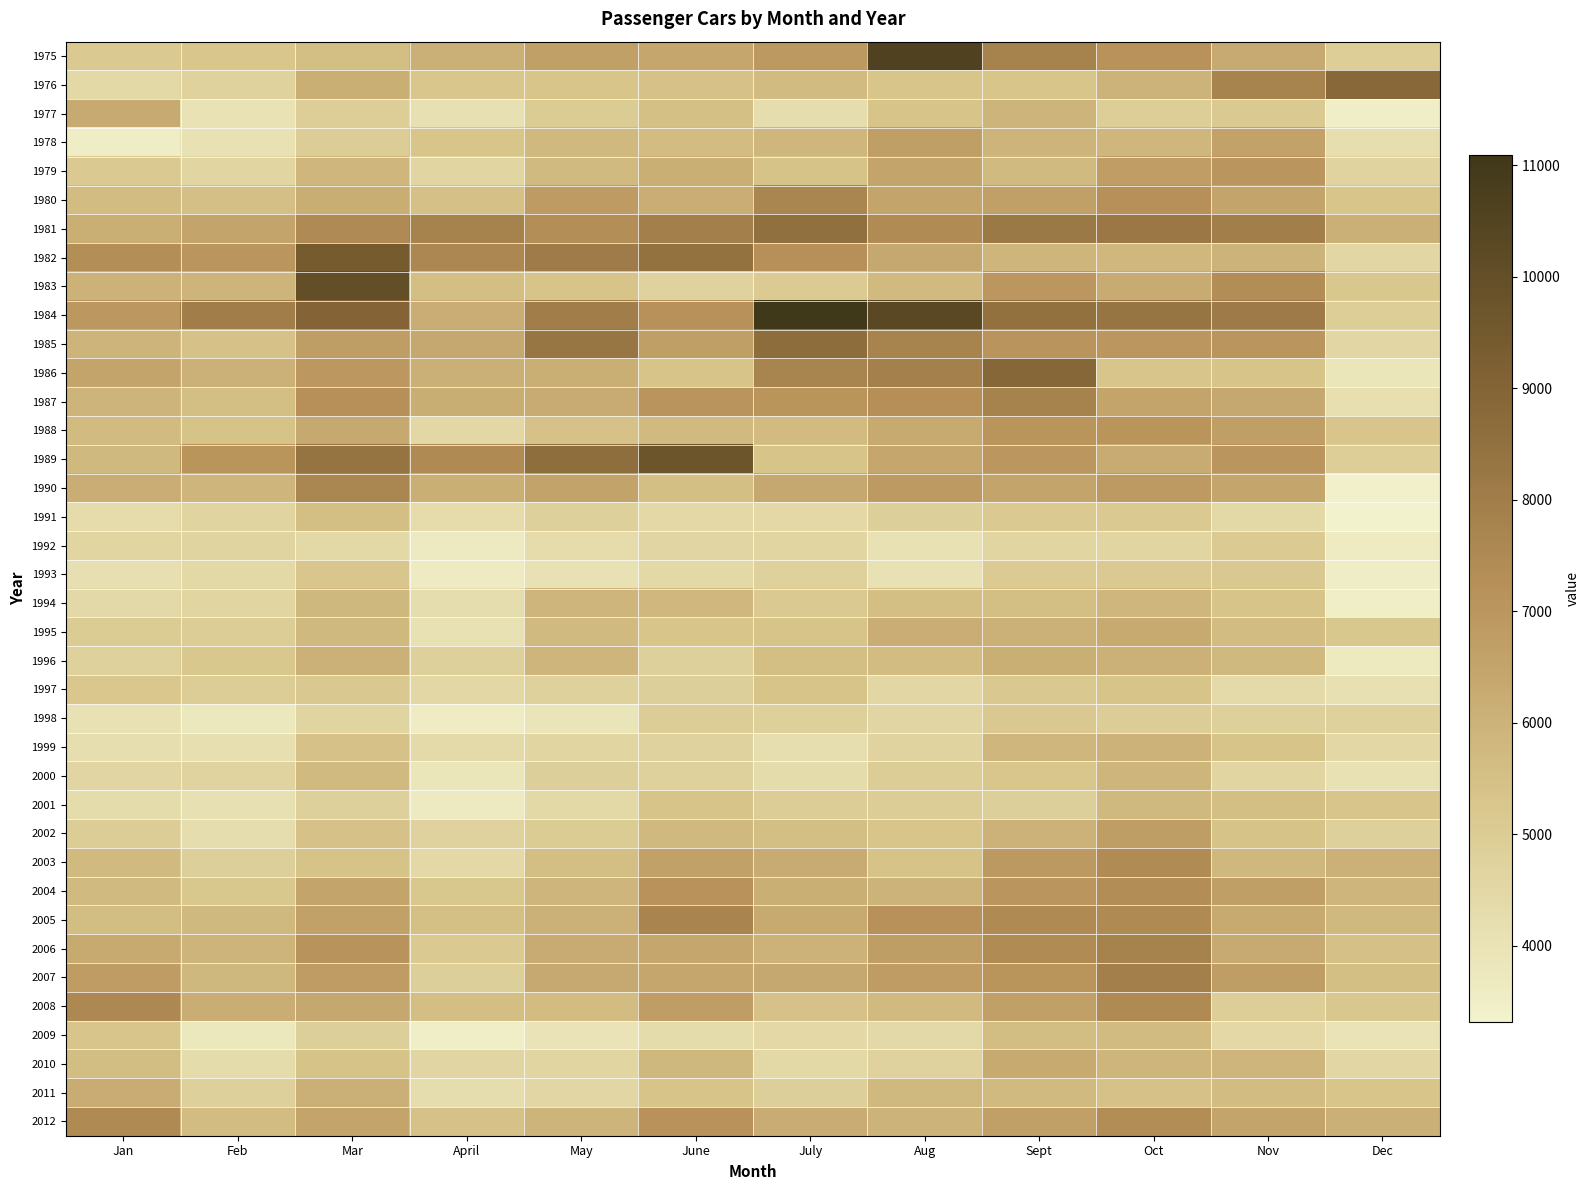

At which category is the sum across all series the highest?

Oct